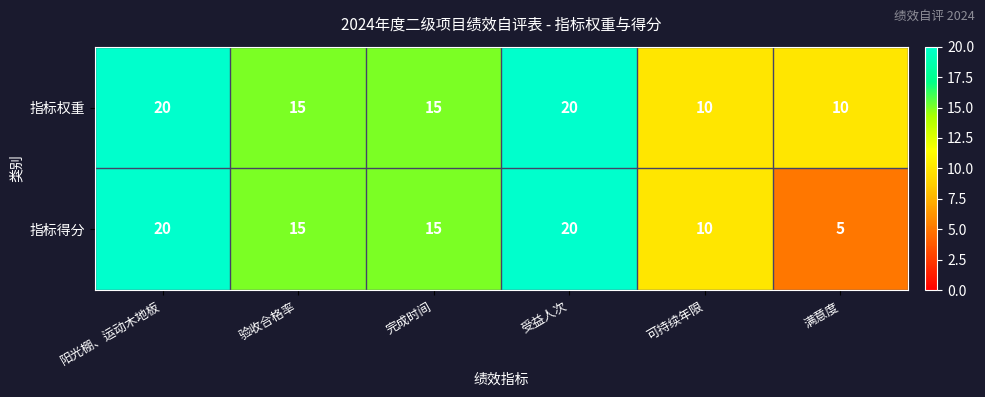

What is the sum of the 指标权重 values at 验收合格率 and 满意度?

25